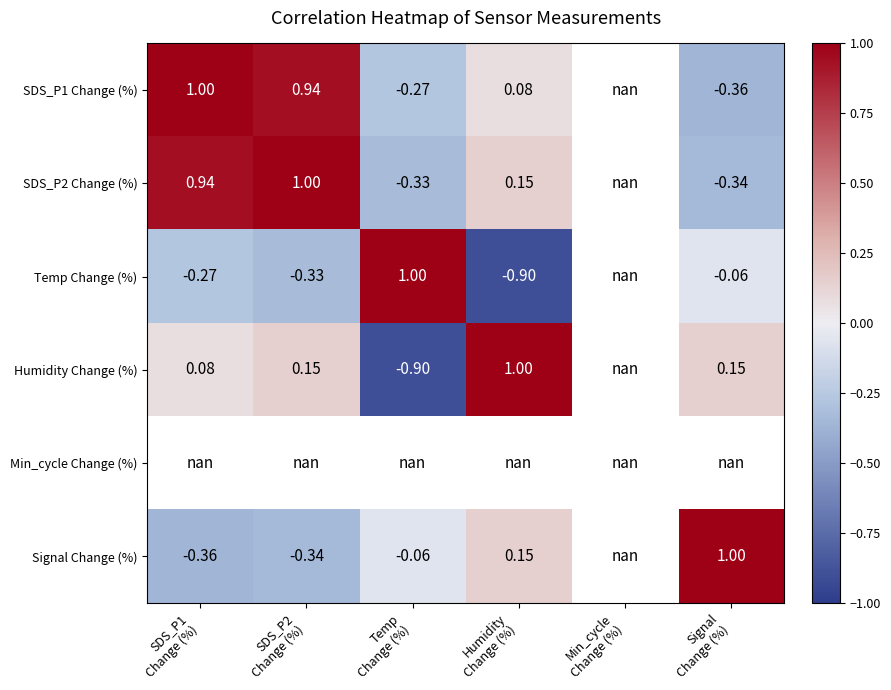

Between SDS_P2
Change (%) and Temp
Change (%), which is larger?

SDS_P2
Change (%)